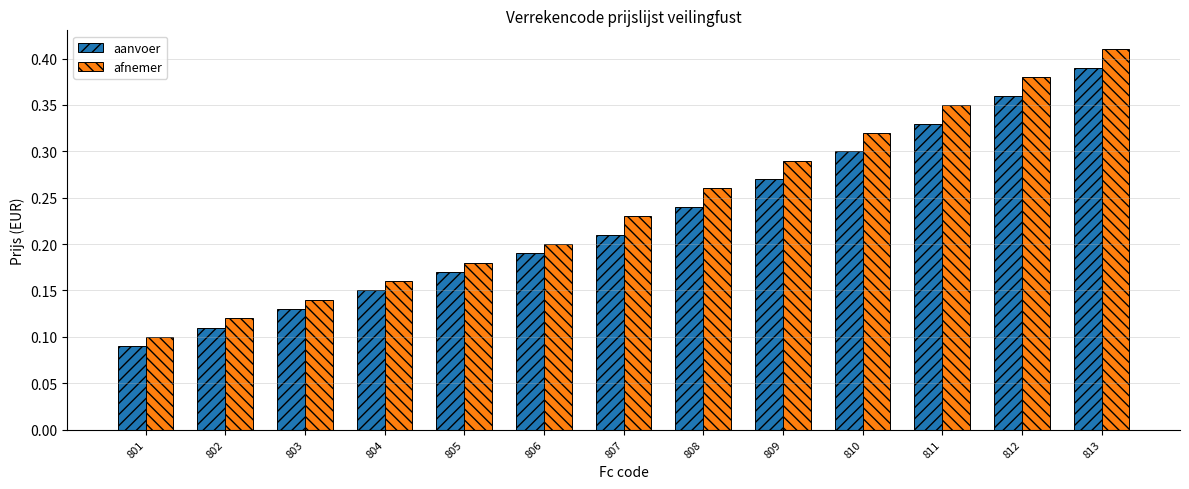

At how many categories does at least one series exceed 0?

13